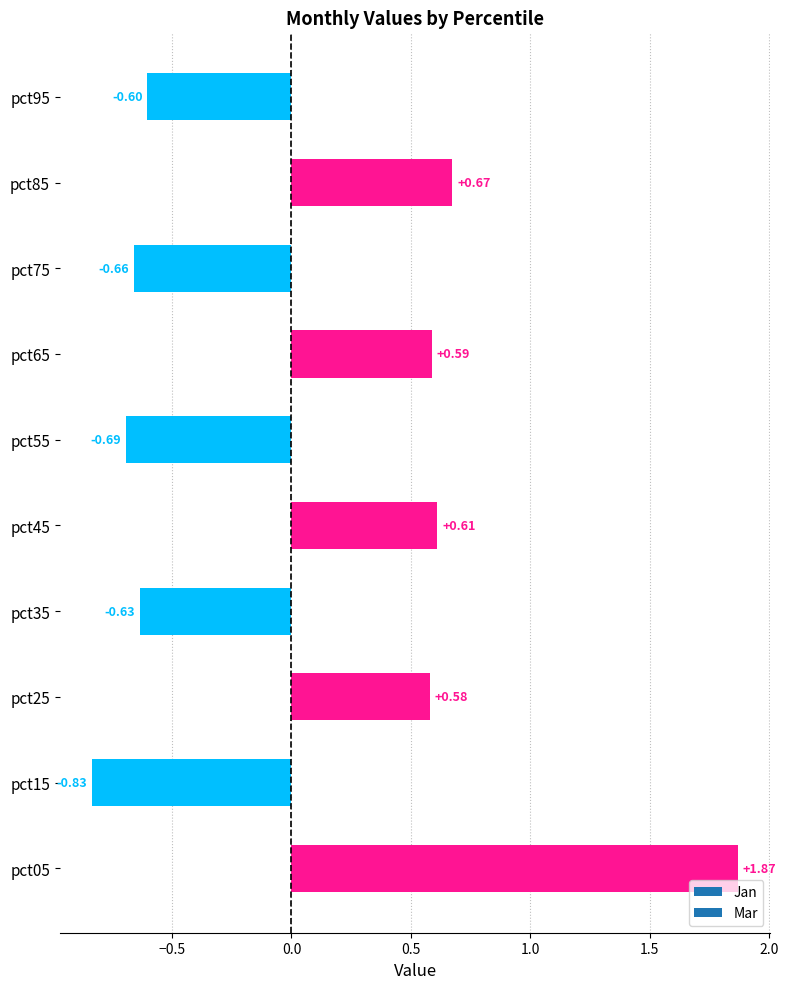

Between pct45 and pct15, which is larger?

pct45